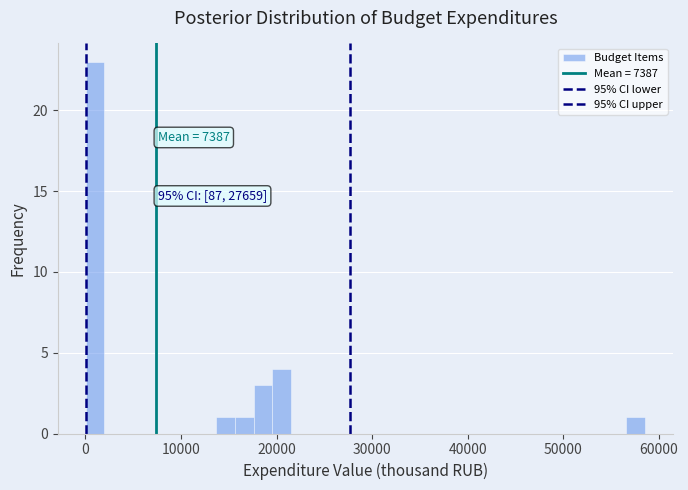

Read against the x-axis, roughly where is the centre of the tallest bar?

1000